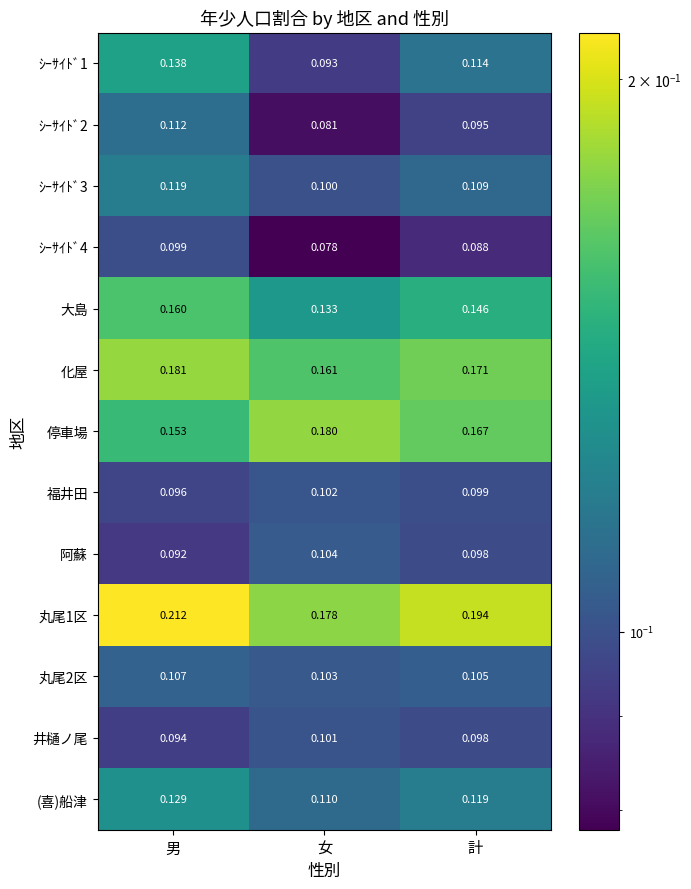

Rank the series by their maximum value, from lowest to highest.

ｼｰｻｲﾄﾞ4, 井樋ノ尾, 福井田, 阿蘇, 丸尾2区, ｼｰｻｲﾄﾞ2, ｼｰｻｲﾄﾞ3, (喜)船津, ｼｰｻｲﾄﾞ1, 大島, 停車場, 化屋, 丸尾1区